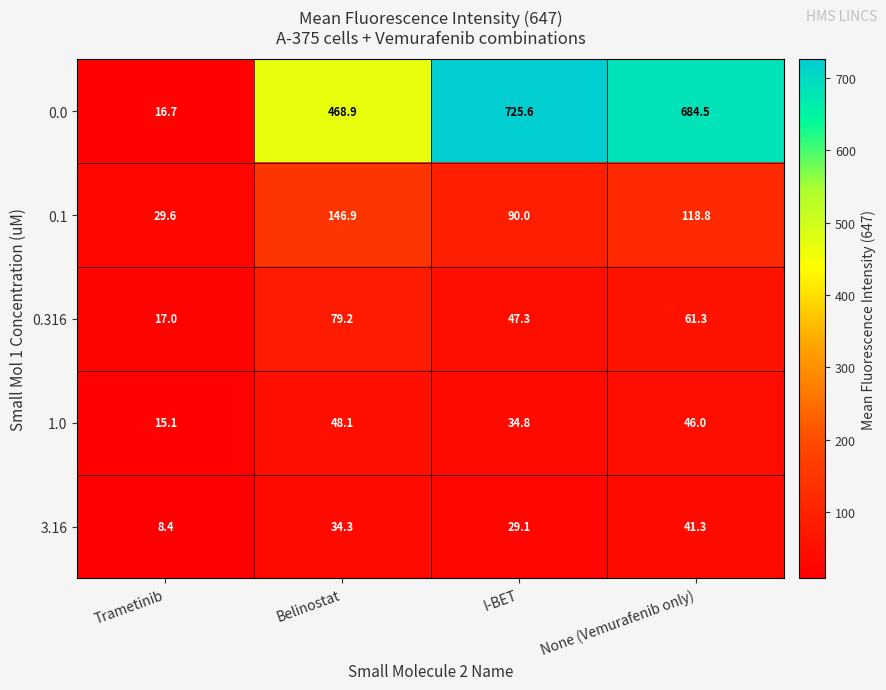

The 3.16 series shows 4.2 at Trametinib. True or false?

False